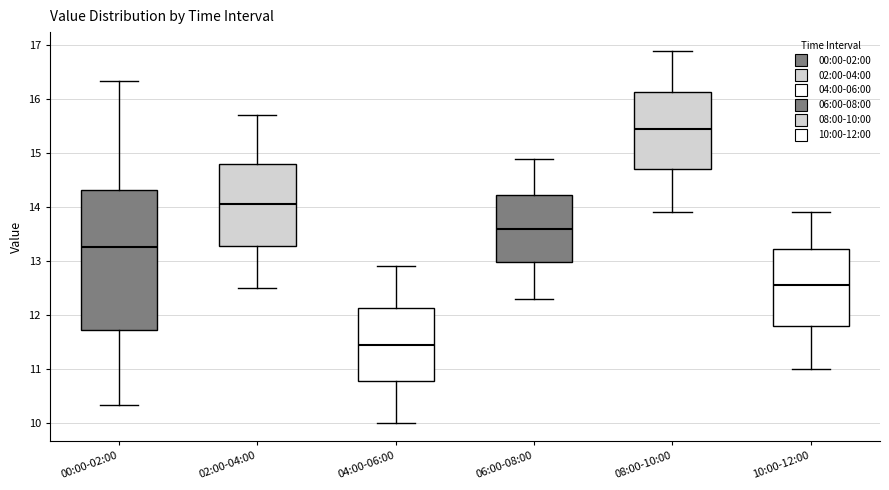

Reading left to right, transcribe this box plot: for each box, give where its median line is, the range the box spans, and where its two whiskers end, as read against the y-axis. The values are not printed on the chart, so give them approximately, as read against the axis.

00:00-02:00: median 13.3, box 11.7 to 14.3, whiskers 10.3 to 16.3
02:00-04:00: median 14.1, box 13.3 to 14.8, whiskers 12.5 to 15.7
04:00-06:00: median 11.5, box 10.8 to 12.1, whiskers 10.0 to 12.9
06:00-08:00: median 13.6, box 13.0 to 14.2, whiskers 12.3 to 14.9
08:00-10:00: median 15.5, box 14.7 to 16.1, whiskers 13.9 to 16.9
10:00-12:00: median 12.6, box 11.8 to 13.2, whiskers 11.0 to 13.9